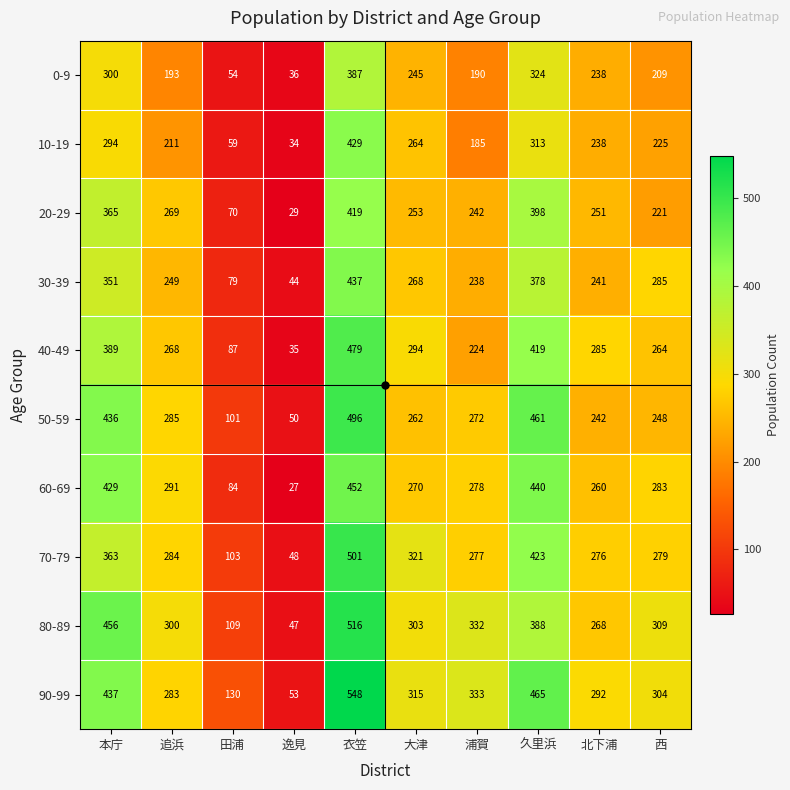

Which series has the largest total across all categories?

90-99